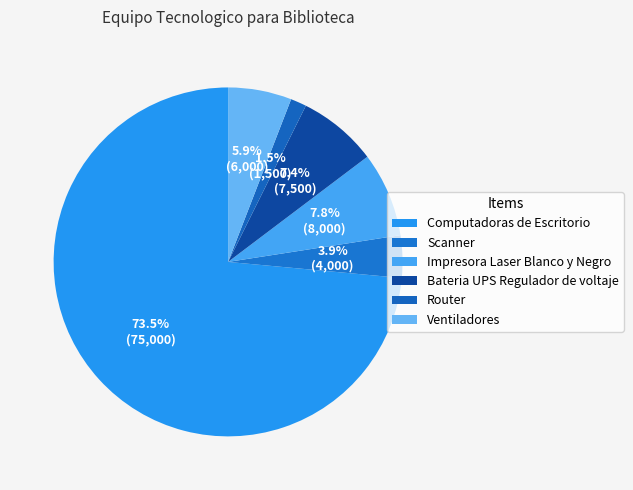

How many slices are in this pie chart?

6